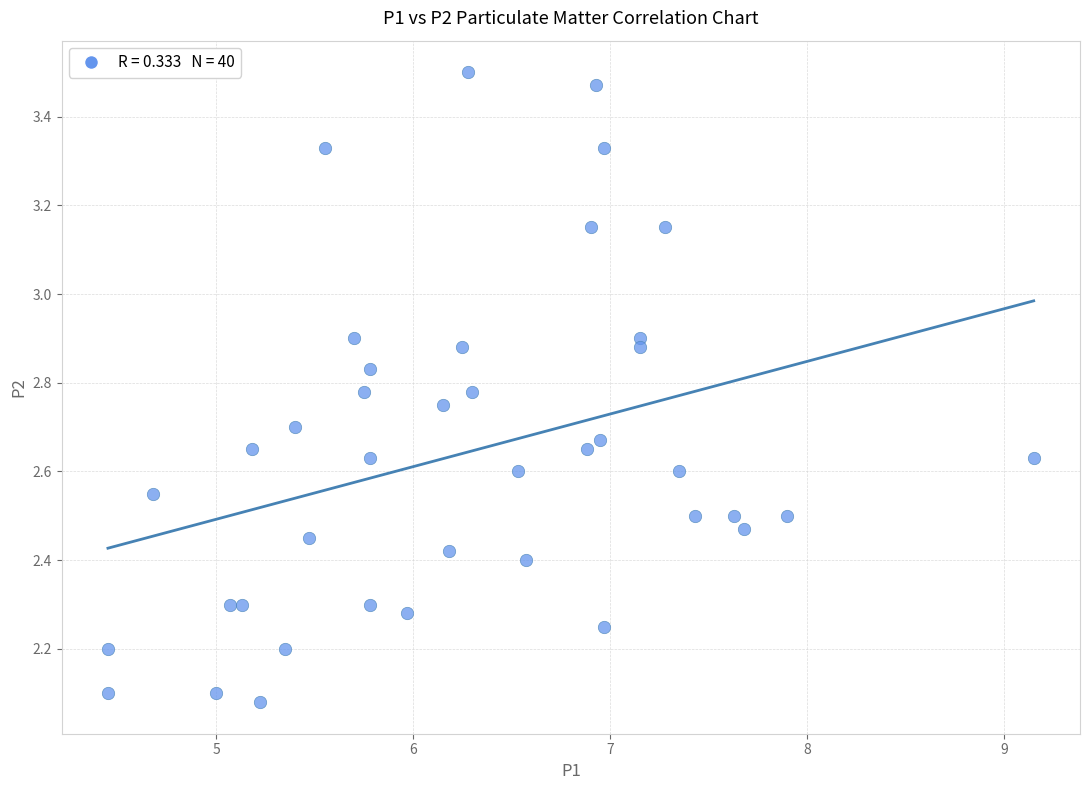

What is the range of Y values (max minus min)?

1.4